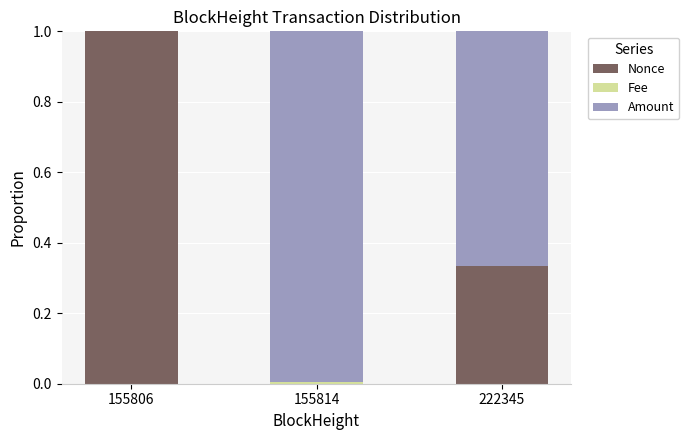

What is the sum of the Nonce values at 155806 and 155814?

1.0